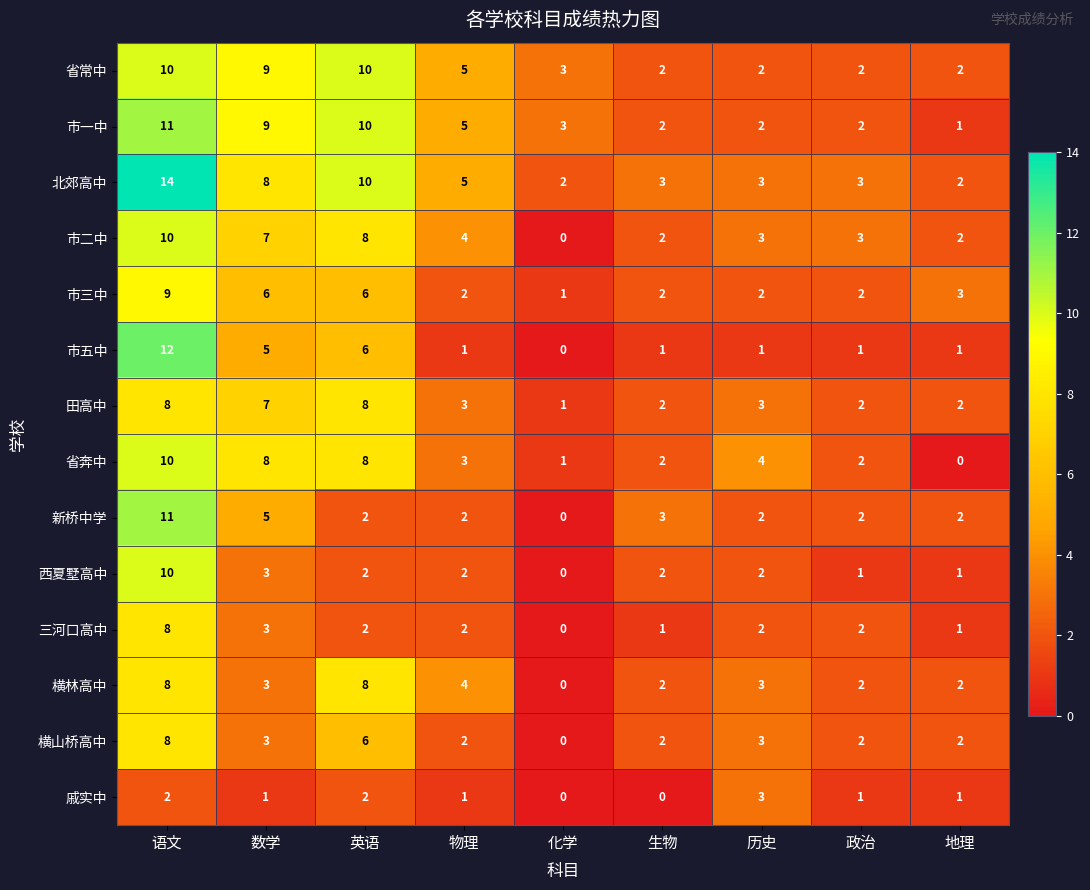

Which category has the lowest value in the 横林高中 series?

化学